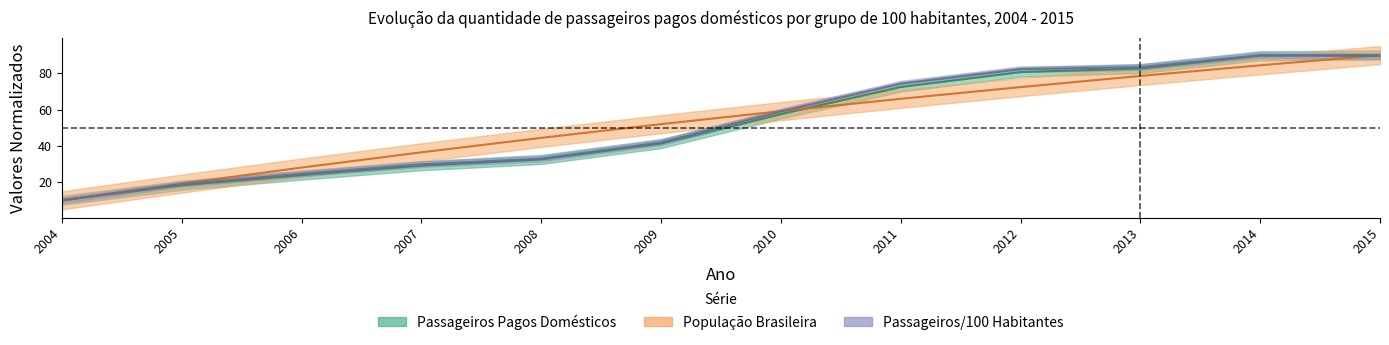

What is the maximum value shown in the chart?

90.0